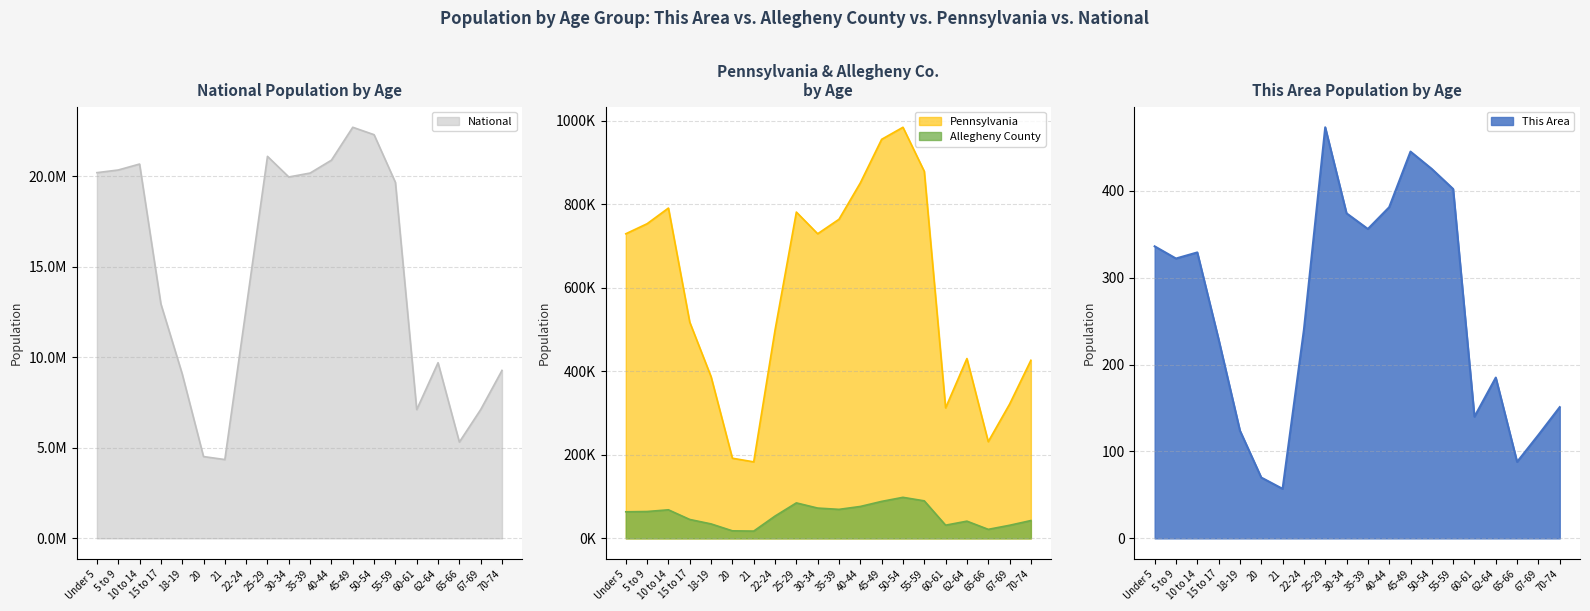

Which series has the largest total across all categories?

National